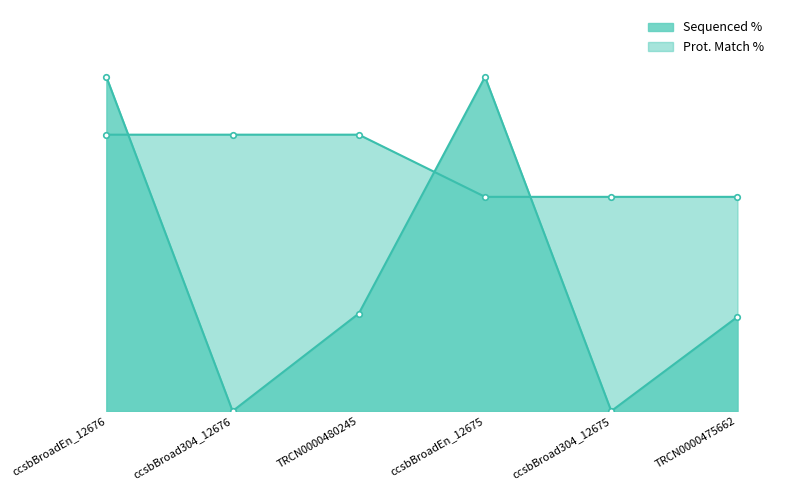

What position from the left is ccsbBroad304_12676?

2